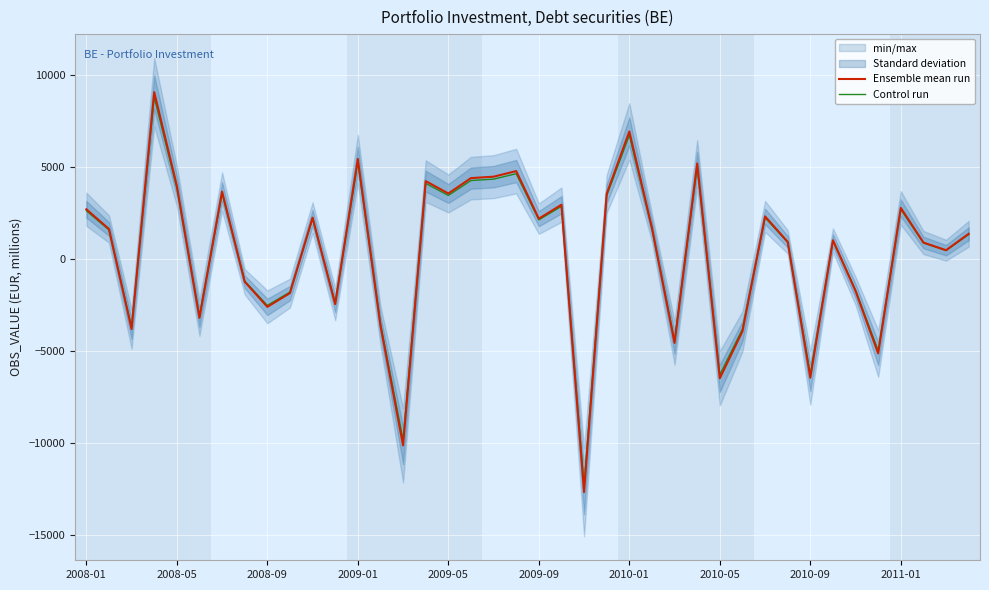

What is the smallest value displayed?

-12693.0